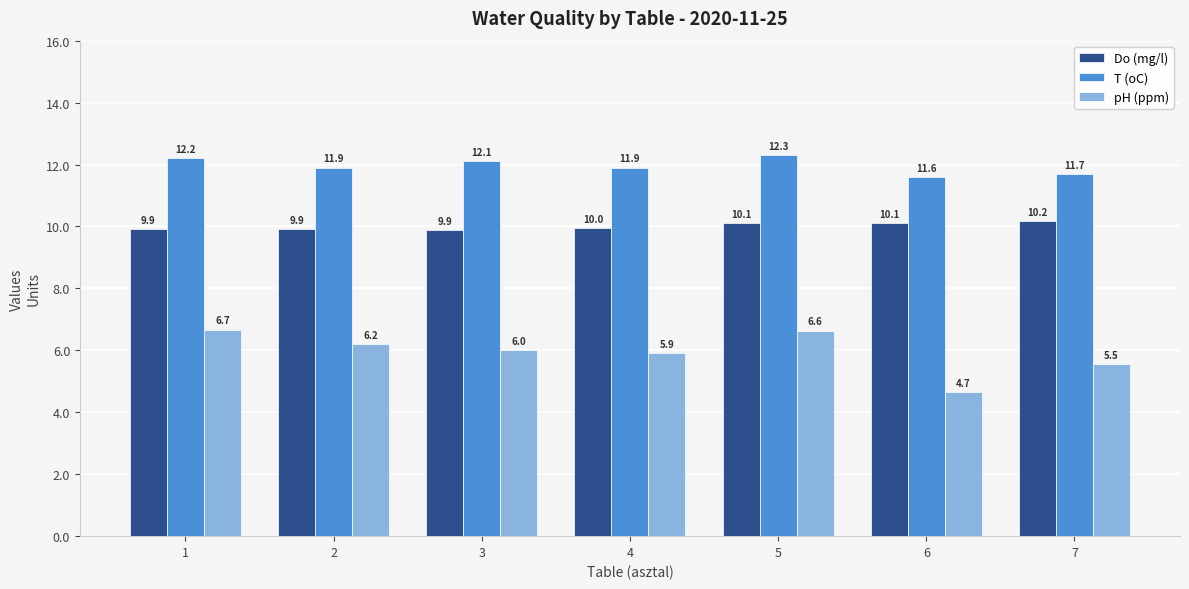

Which series has the largest range (max minus min)?

pH (ppm)